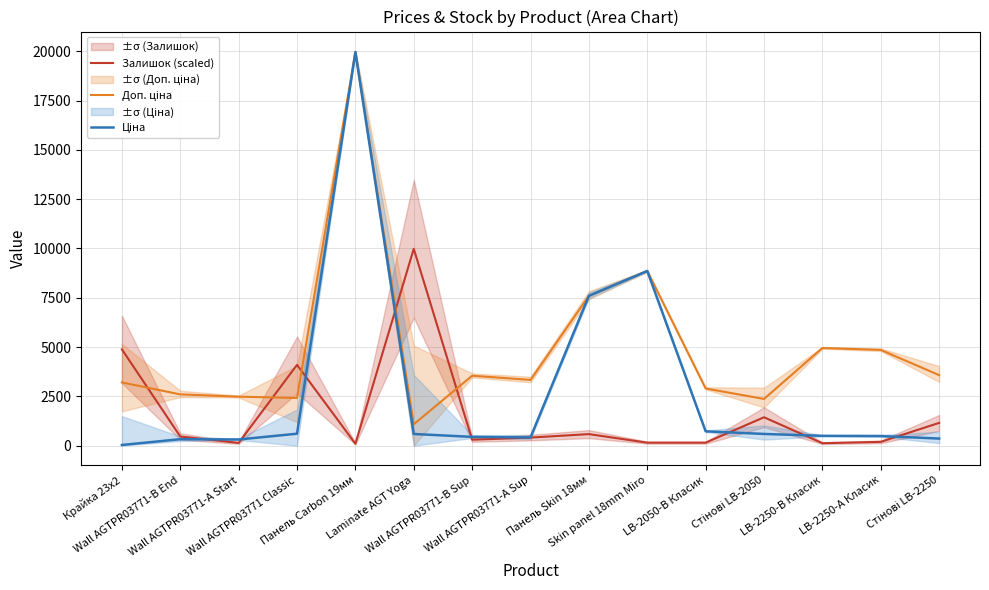

List the labels in order of Залишок (scaled) value, largest first.

Laminate AGT Yoga, Крайка 23x2, Wall AGTPR03771 Classic, Стінові LB-2050, Стінові LB-2250, Панель Skin 18мм, Wall AGTPR03771-B End, Wall AGTPR03771-A Sup, Wall AGTPR03771-B Sup, LB-2250-A Класик, Skin panel 18mm Miro, LB-2050-B Класик, Wall AGTPR03771-A Start, LB-2250-B Класик, Панель Carbon 19мм